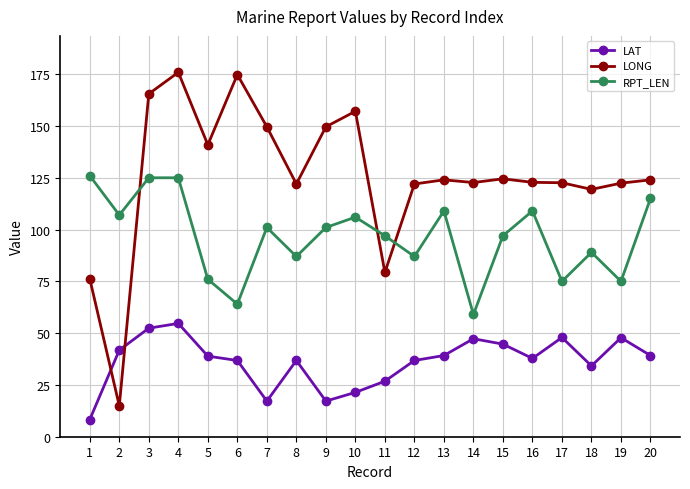

What is the average value of the LAT series?

36.4